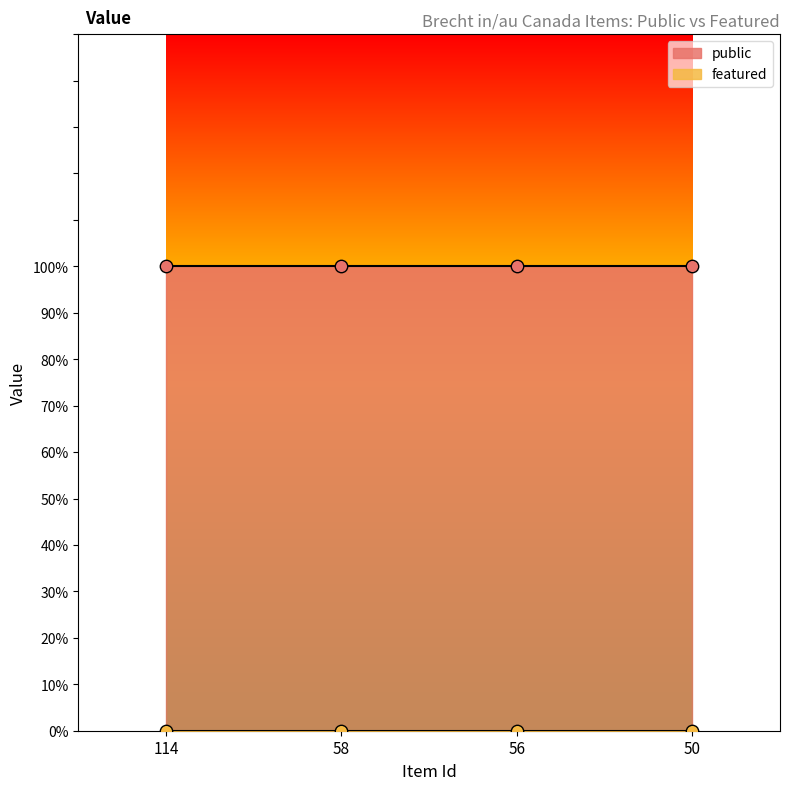

Is the value of featured at 58 greater than the value of public at 114?

No